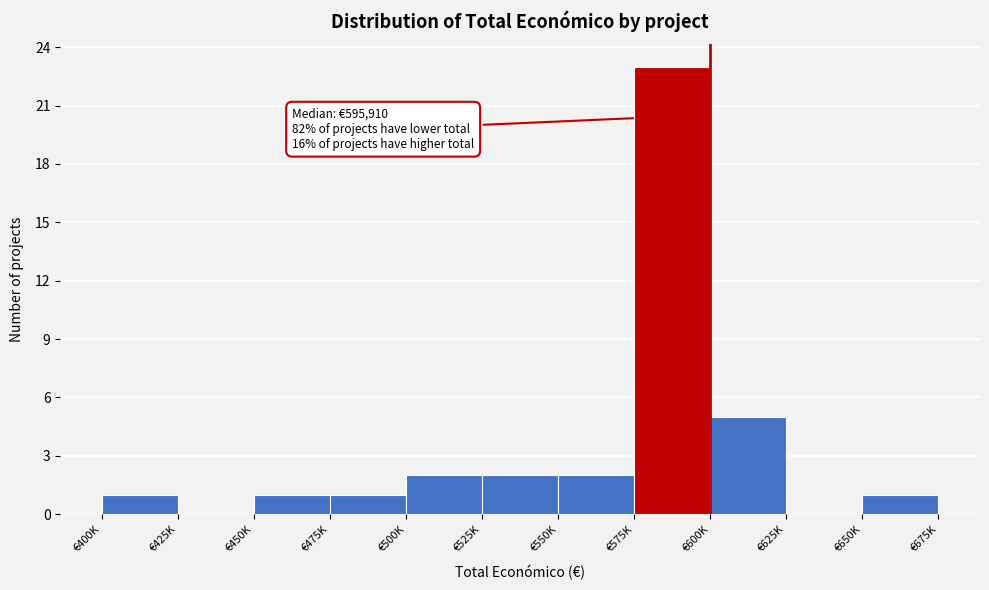

Reading left to right, transcribe all the data shown in this chart.

€400K=1	€425K=0	€450K=1	€475K=1	€500K=2	€525K=2	€550K=2	€575K=23	€600K=5	€625K=0	€650K=1